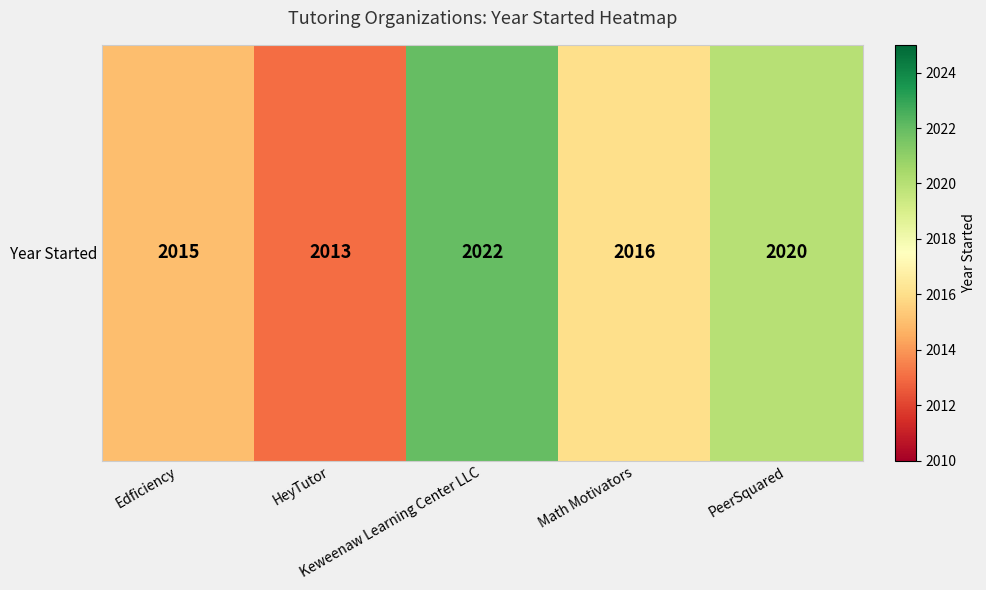

How many series are shown in this chart?

1